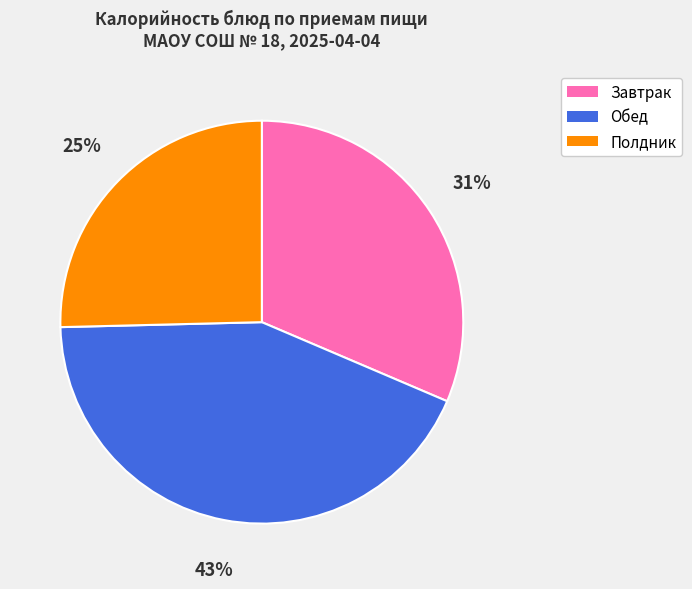

Does Завтрак represent more than half of the total?

No